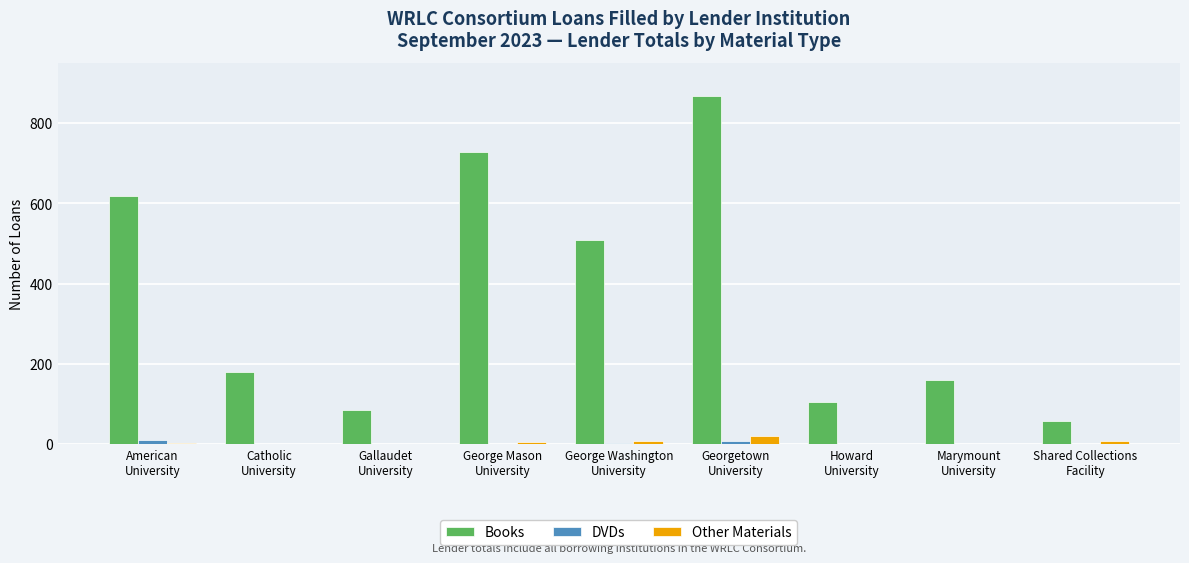

What is the total value across all series at George Washington
University?

520